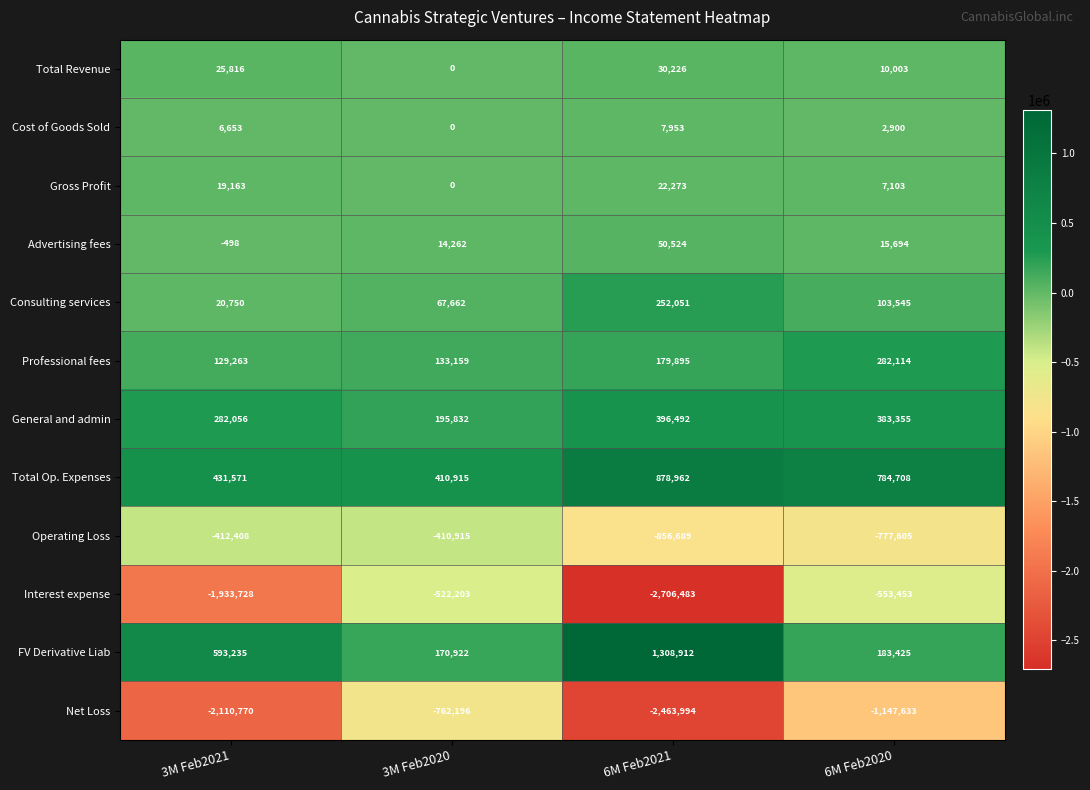

What is the sum of the Advertising fees values at 6M Feb2021 and 3M Feb2021?

50026